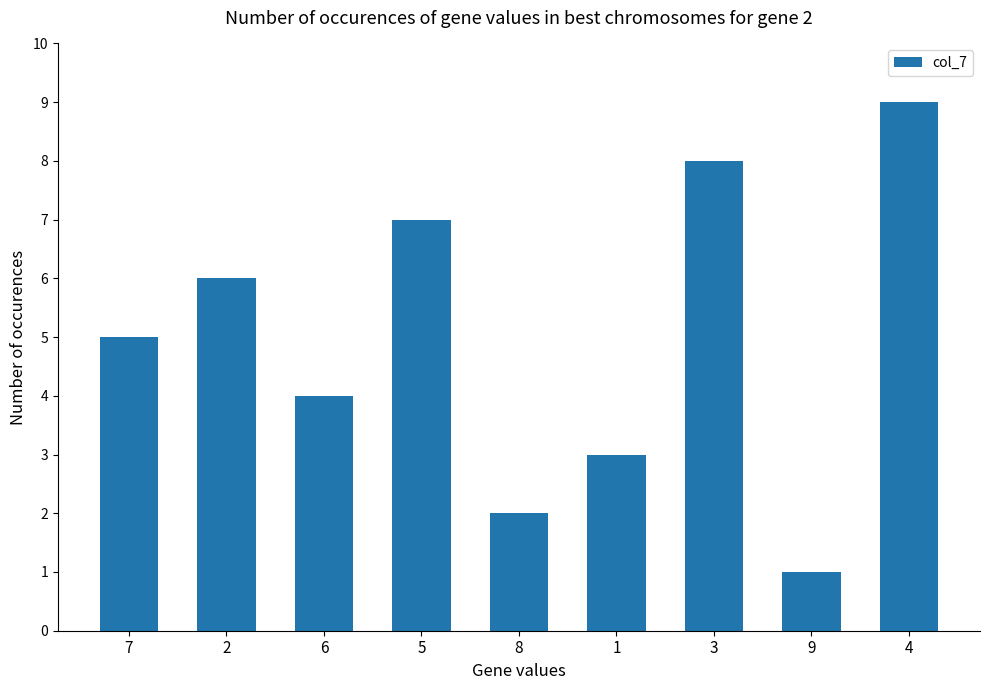

What is the label of the 2nd bar from the right?

9